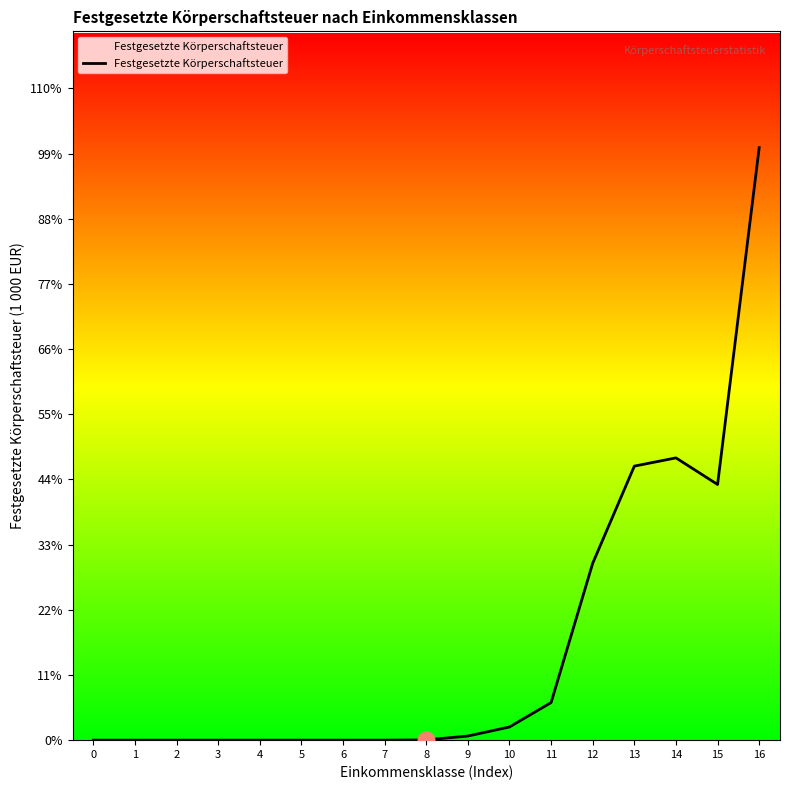

Does the chart display data point markers on the line(s)?

No